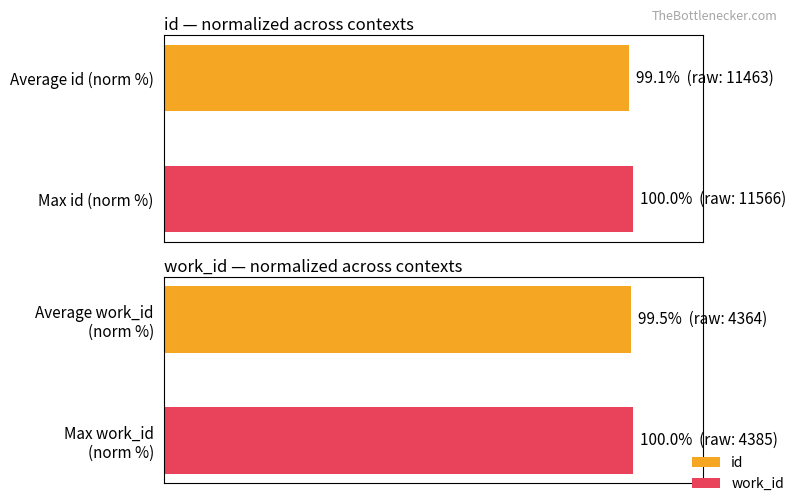

How many data points in id are less than 100?

1